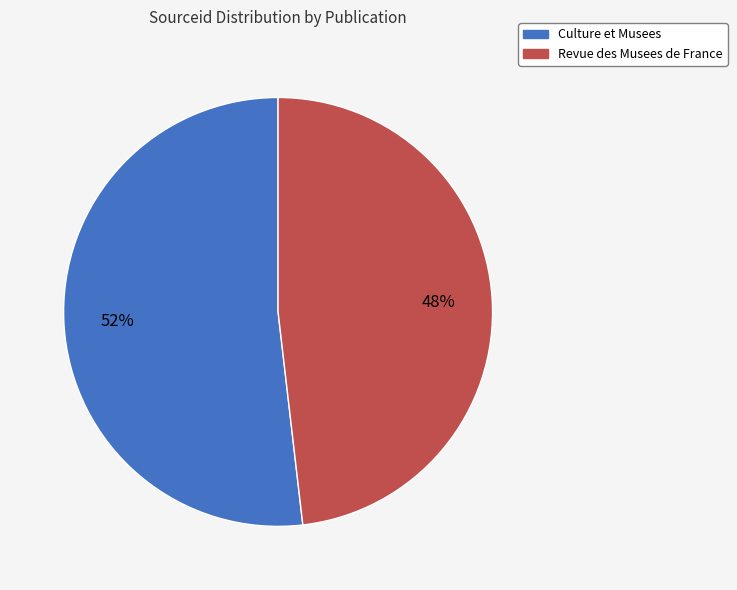

Is it true that Revue des Musees de France is 48% of the pie?

True